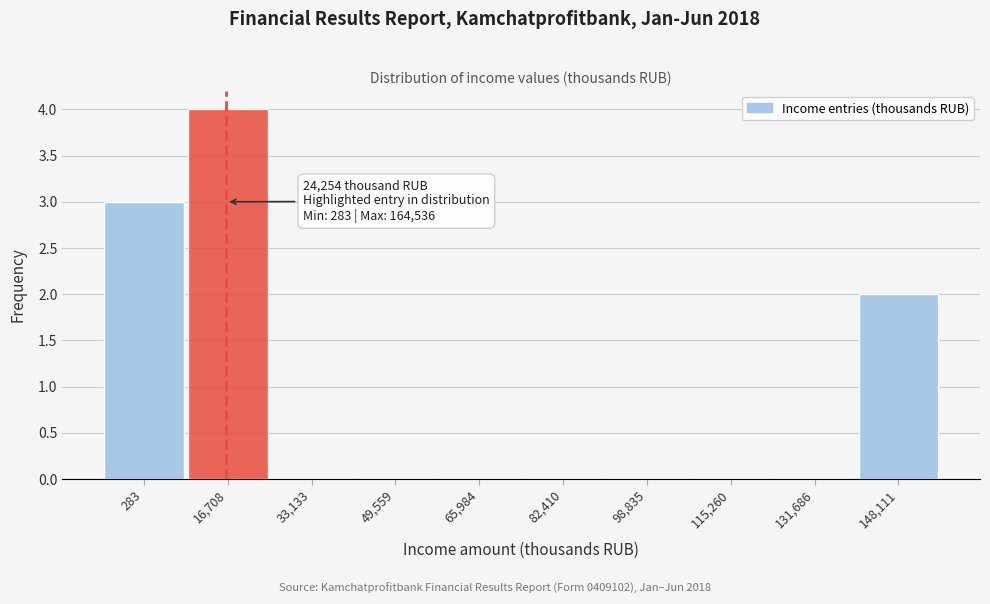

Reading left to right, extract all data points from this chart.

283=3	16,708=4	33,133=0	49,559=0	65,984=0	82,410=0	98,835=0	115,260=0	131,686=0	148,111=2